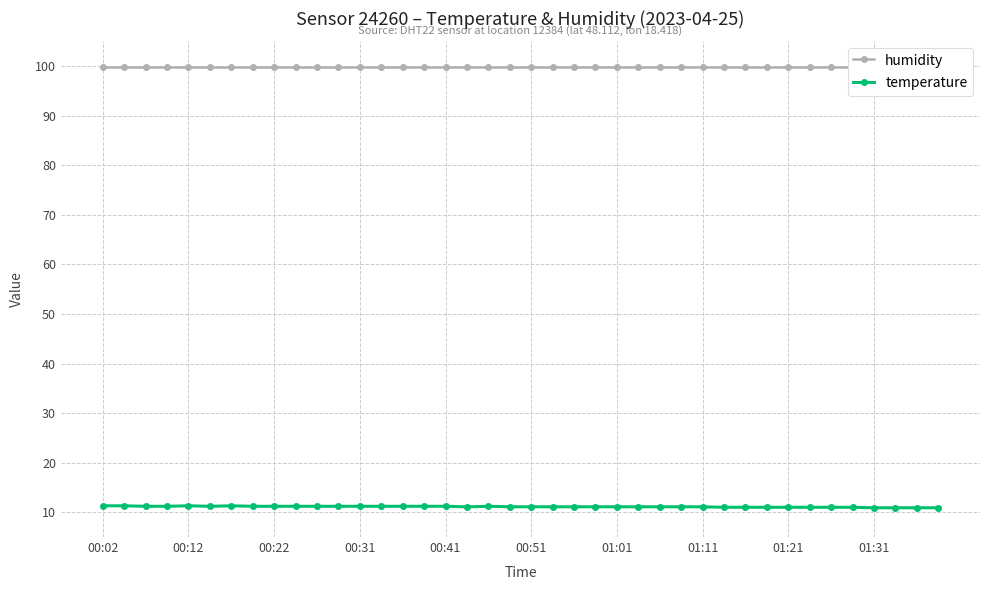

At 25, list the series in order from smallest to largest.

temperature, humidity